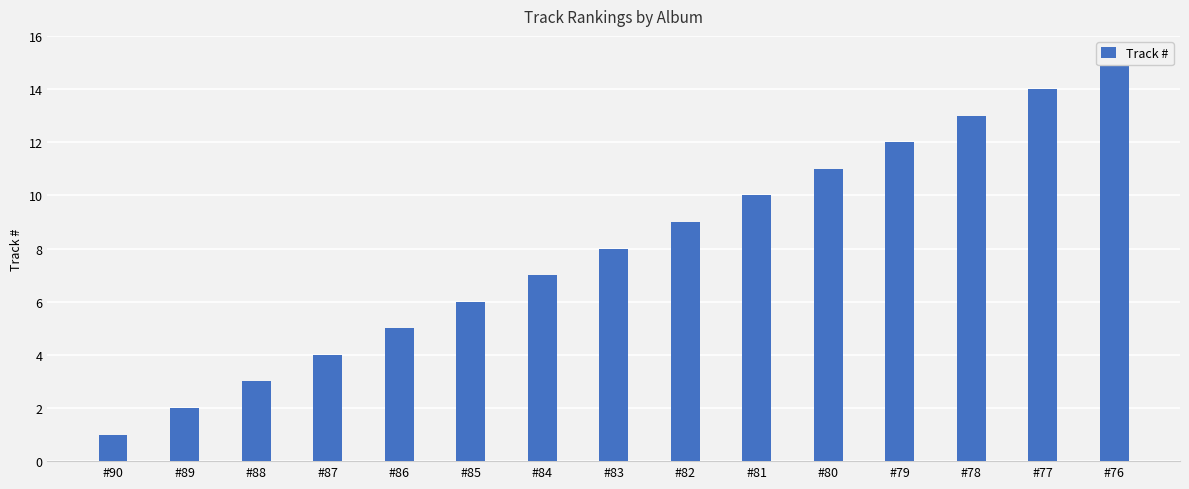

What is the greatest value displayed?

15